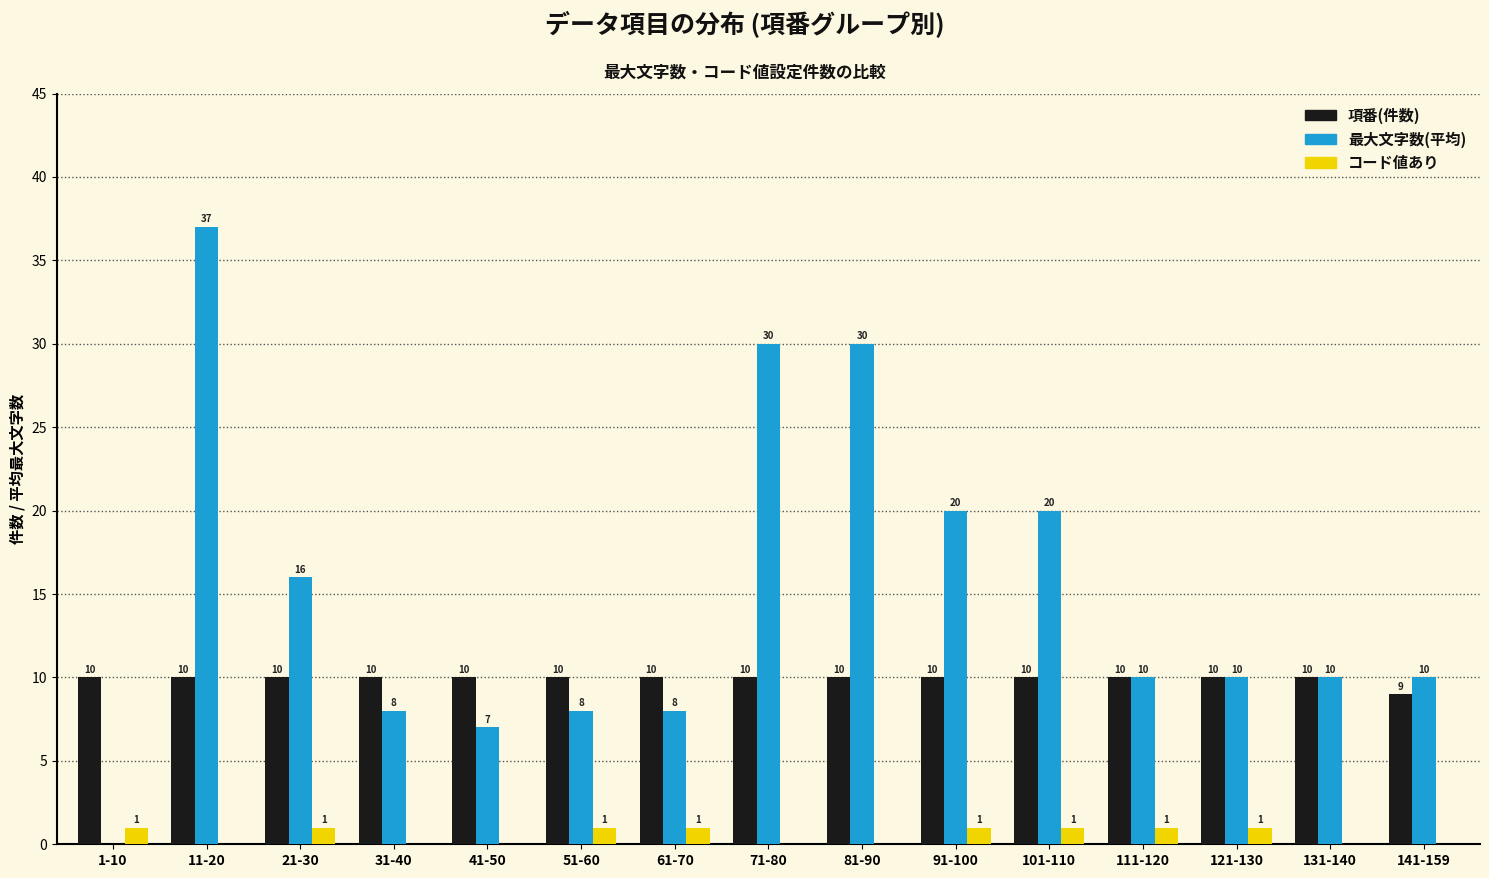

What is the average value of the 最大文字数(平均) series?

15